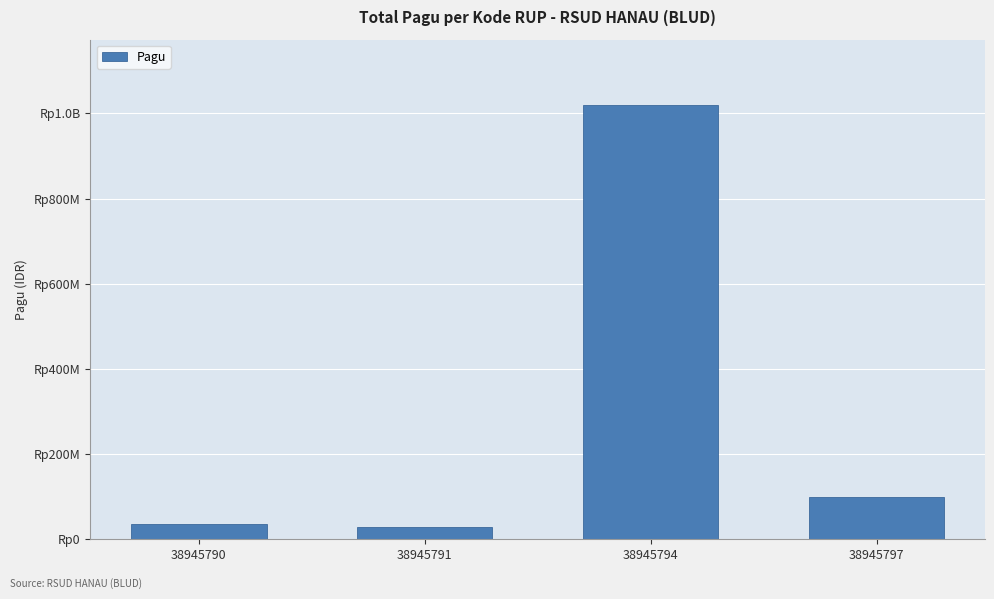

True or false: the data shows 651055493 at 38945794.

False